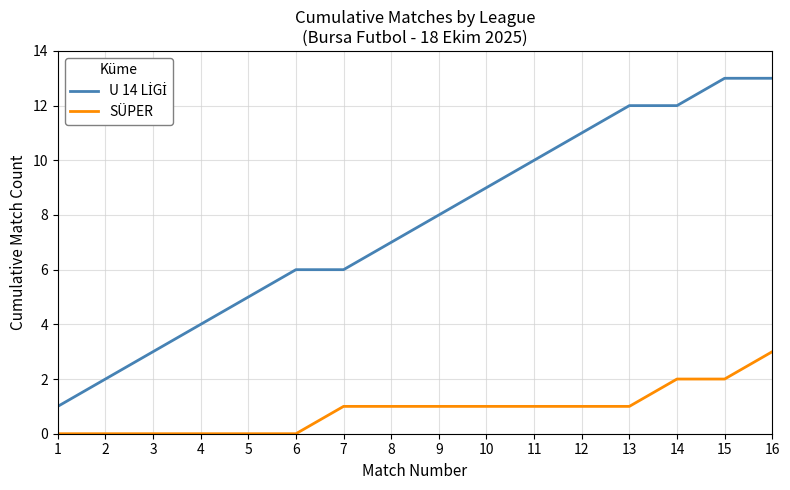

Which category has the highest value in the SÜPER series?

16